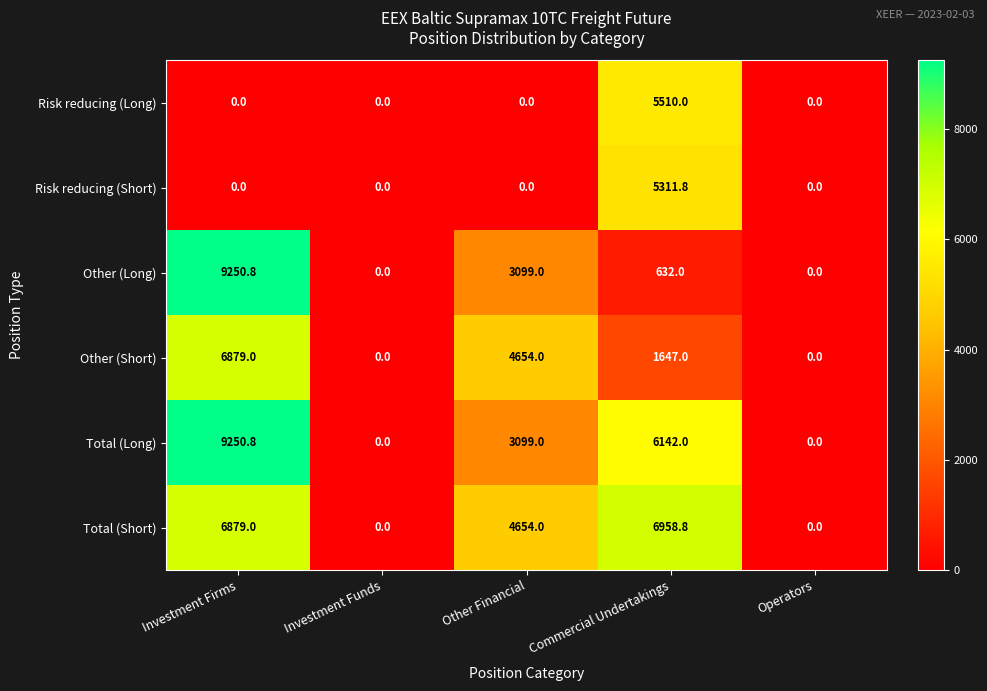

What is the sum of all Other (Short) values?

13180.0